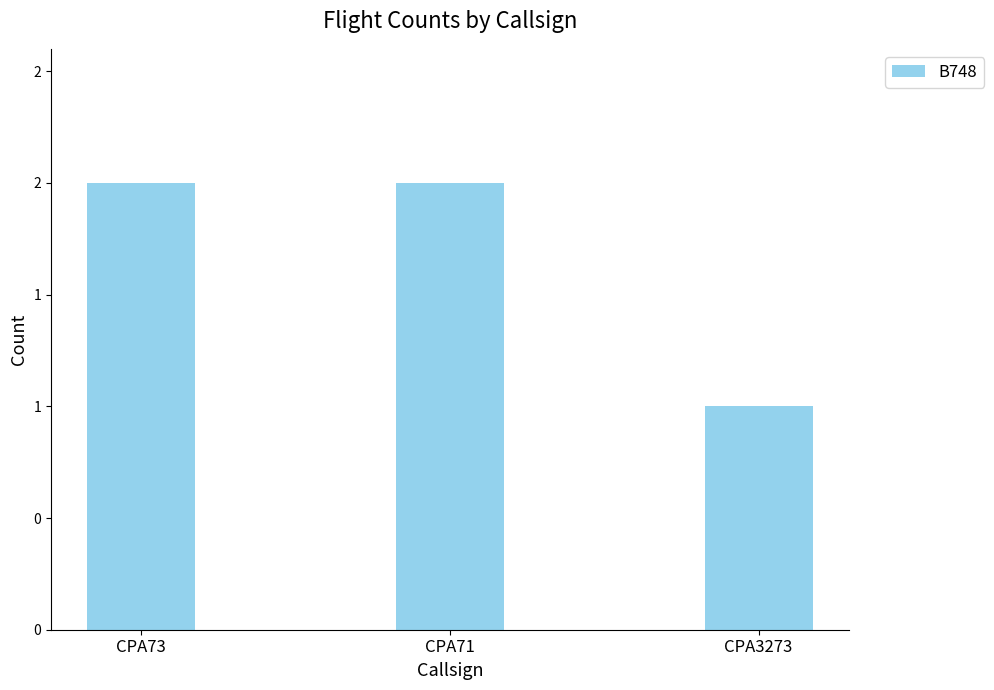

What value does the data have at CPA3273?

1